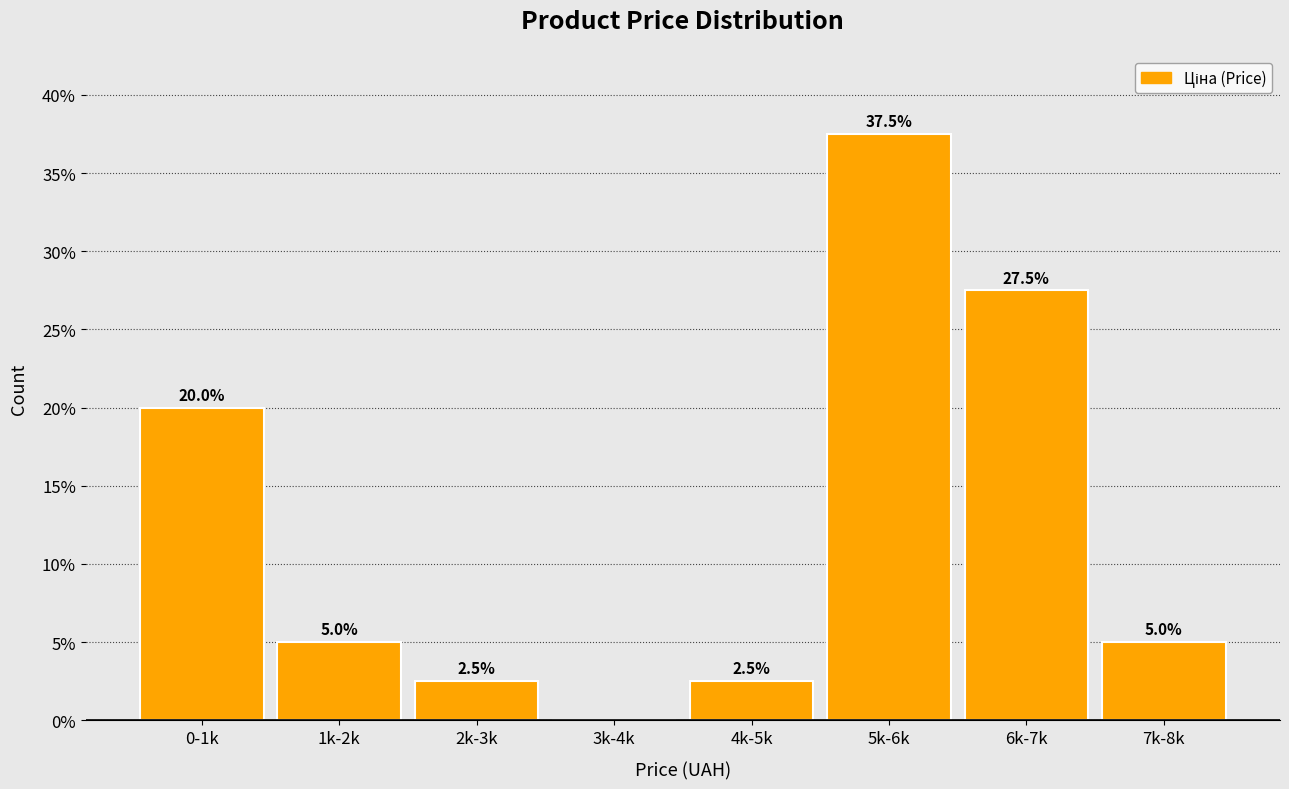

Reading left to right, list all the values displayed in this chart.

0-1k=20.0	1k-2k=5.0	2k-3k=2.5	3k-4k=0.0	4k-5k=2.5	5k-6k=37.5	6k-7k=27.5	7k-8k=5.0